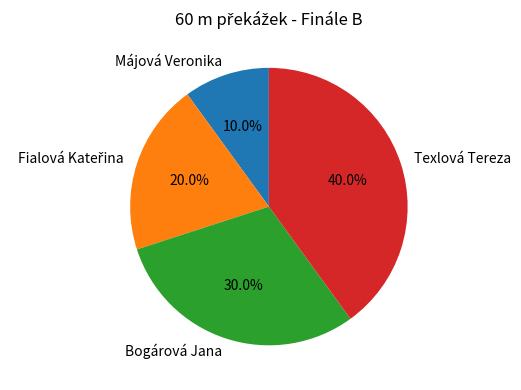

What is the ratio of the value at Texlová Tereza to the value at Bogárová Jana?

1.3